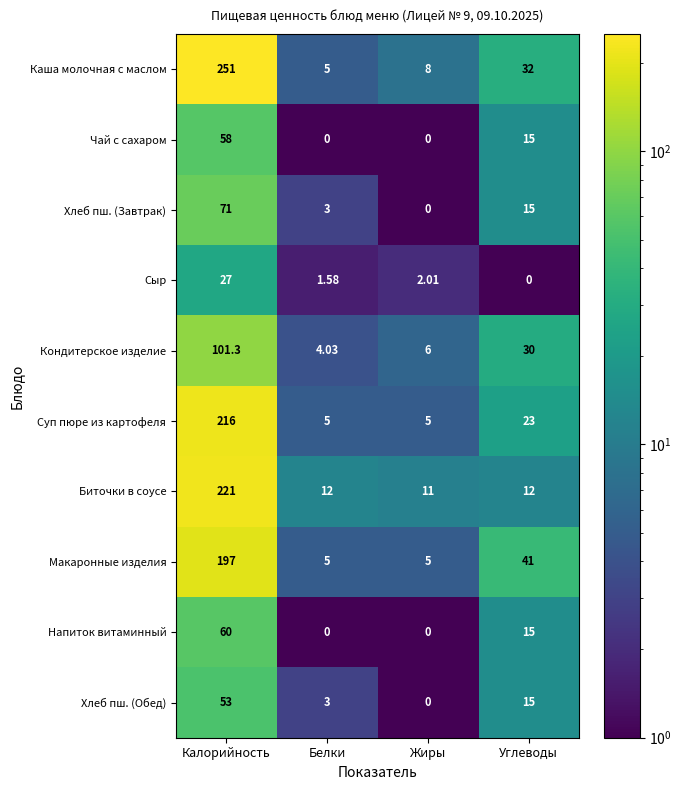

List the labels in order of Сыр value, largest first.

Калорийность, Жиры, Белки, Углеводы